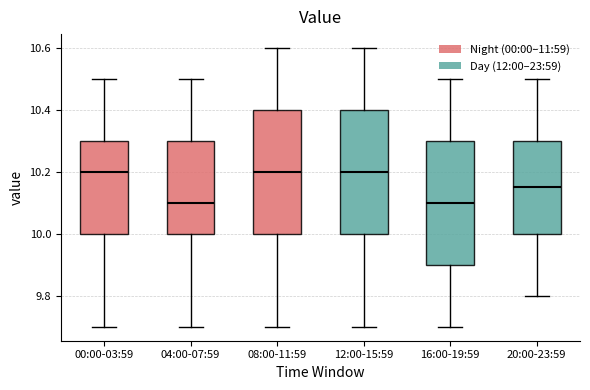

Where does the lower whisker of the box for 00:00-03:59 end on the y-axis? The values are not printed on the chart, so give them approximately, as read against the axis.

9.70